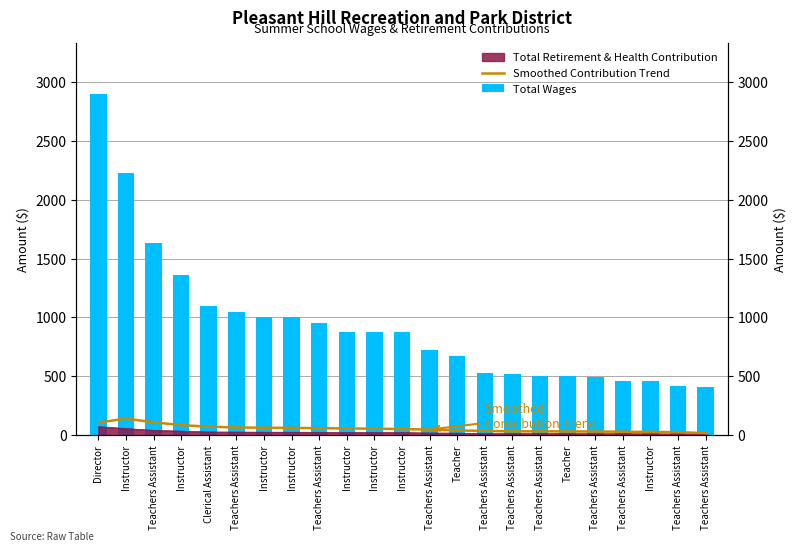

The Smoothed Contribution Trend series shows 56.7 at Instructor. True or false?

True